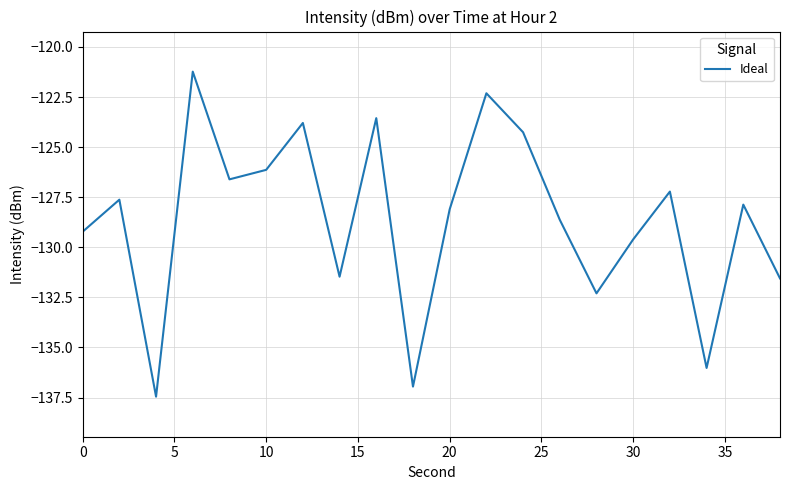

What is the difference between the maximum and second lowest values?

15.7